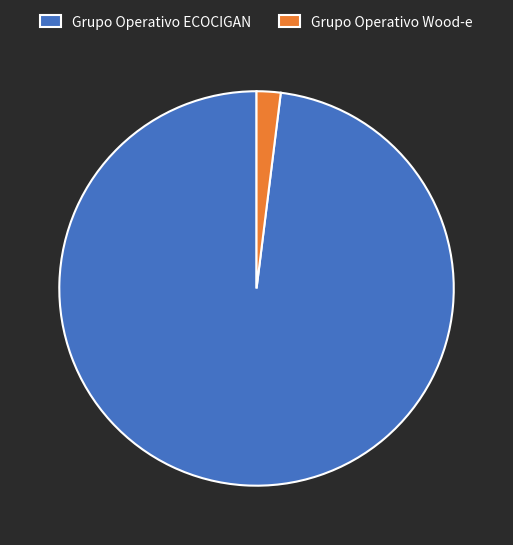

Does Grupo Operativo ECOCIGAN represent more than half of the total?

Yes